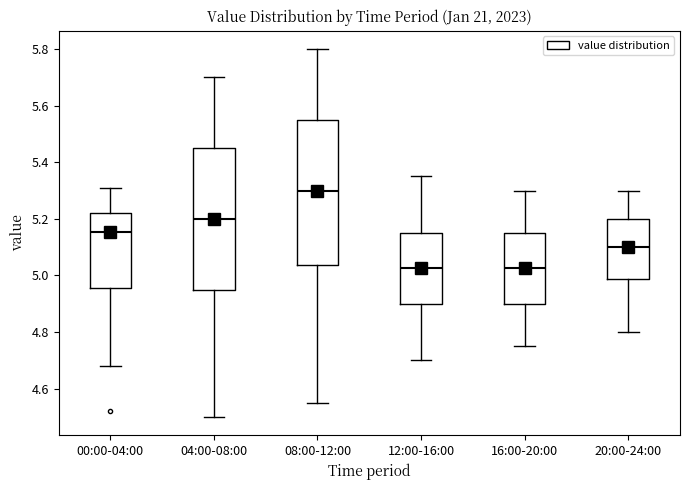

Which box's median line is the highest?

08:00-12:00